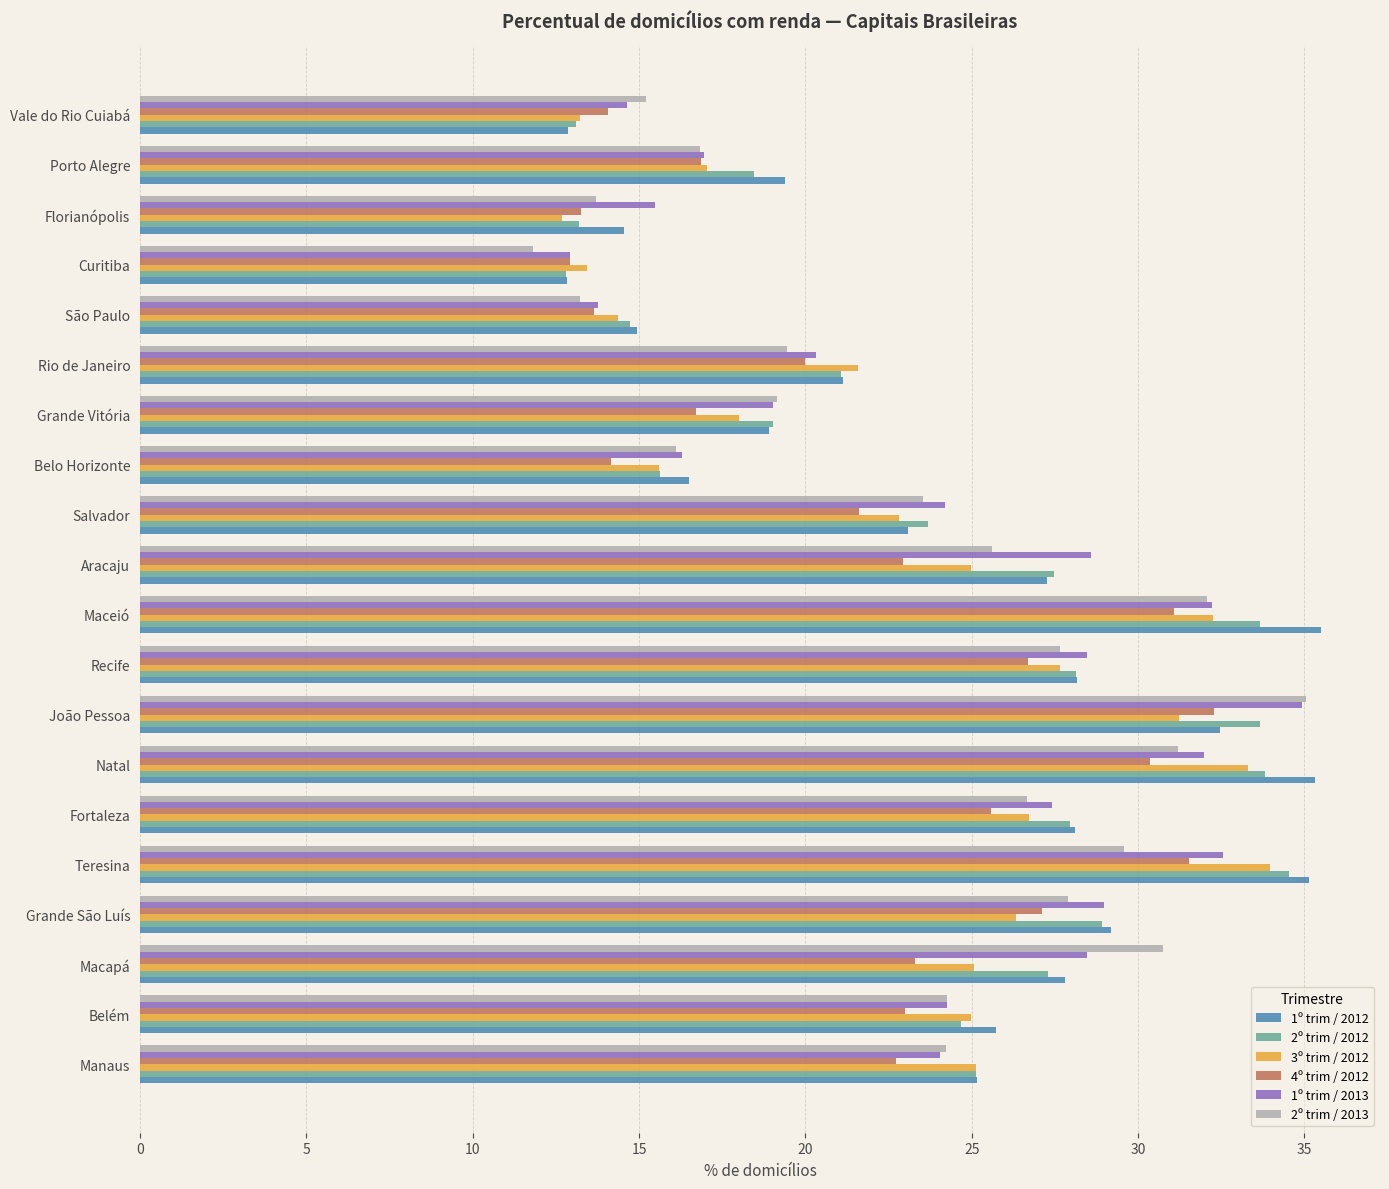

What is the lowest value of the 1º trim / 2013 series?

12.9